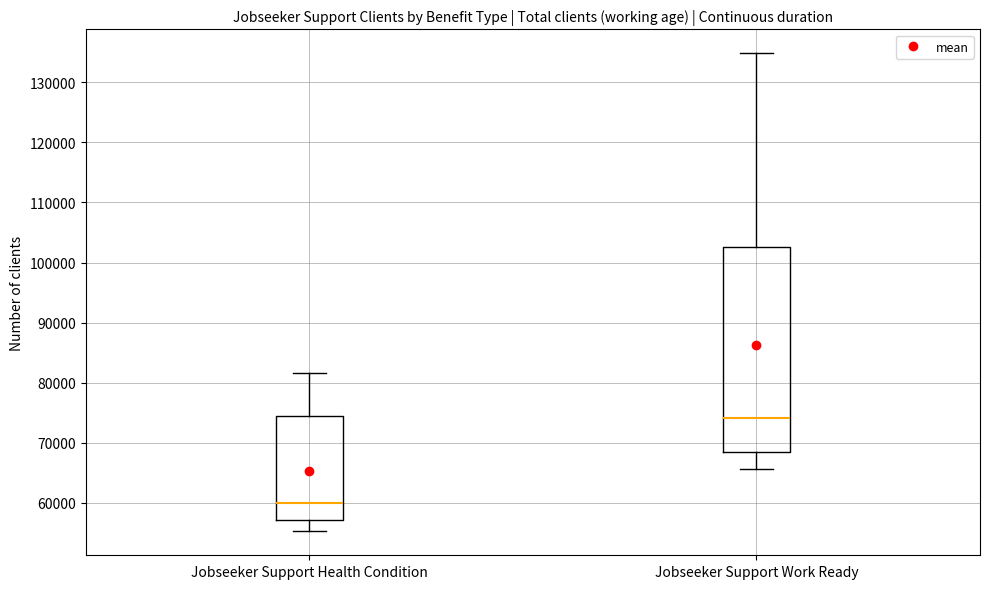

Which box is the tallest, from its lower edge to its upper edge?

Jobseeker Support Work Ready